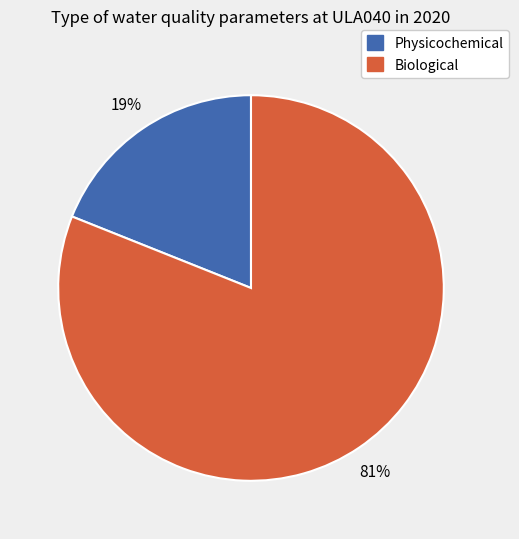

To the nearest percent, what is the average slice percentage?

50%